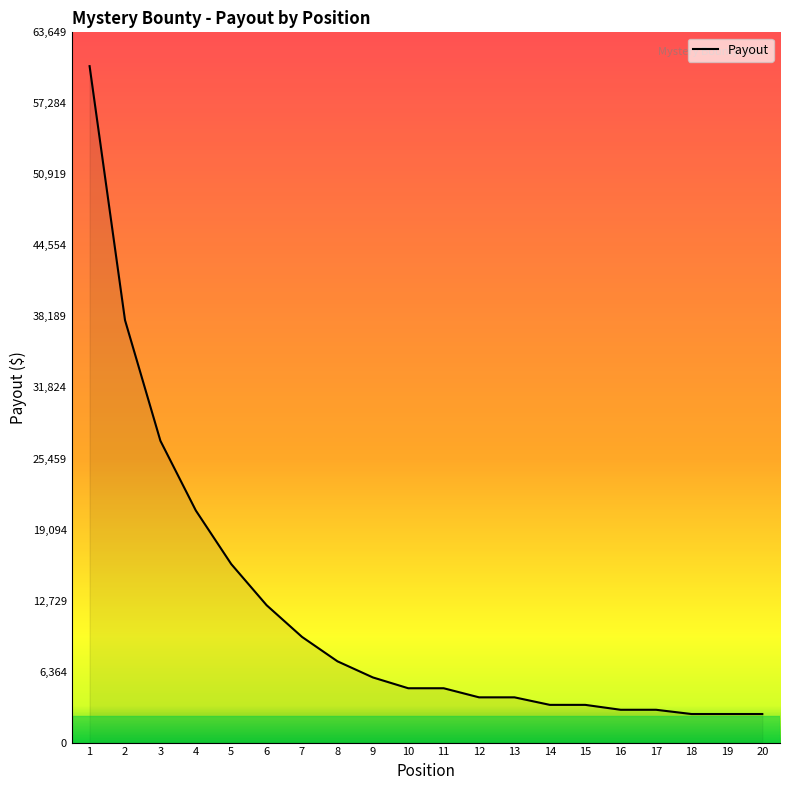

Reading left to right, list all the values displayed in this chart.

1=60619	2=37860	3=27045	4=20800	5=16000	6=12310	7=9470	8=7285	9=5840	10=4870	11=4870	12=4055	13=4055	14=3380	15=3380	16=2940	17=2940	18=2560	19=2560	20=2560